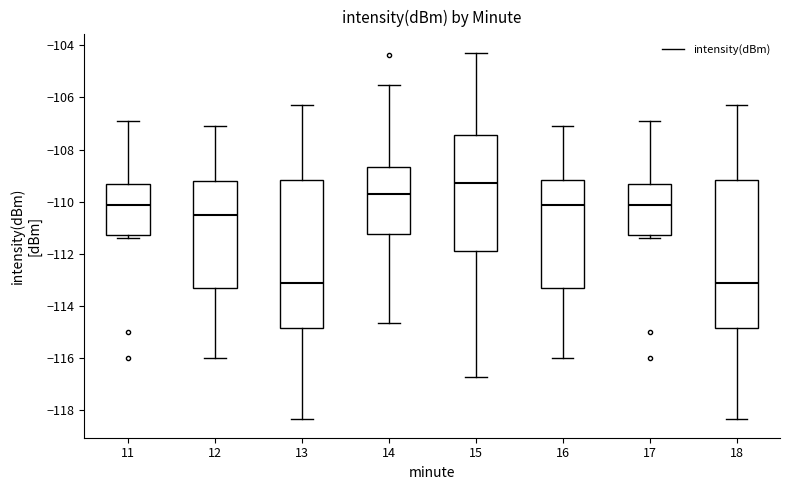

Where is the lower edge of the box at x = 12 on the y-axis? The values are not printed on the chart, so give them approximately, as read against the axis.

-113.2